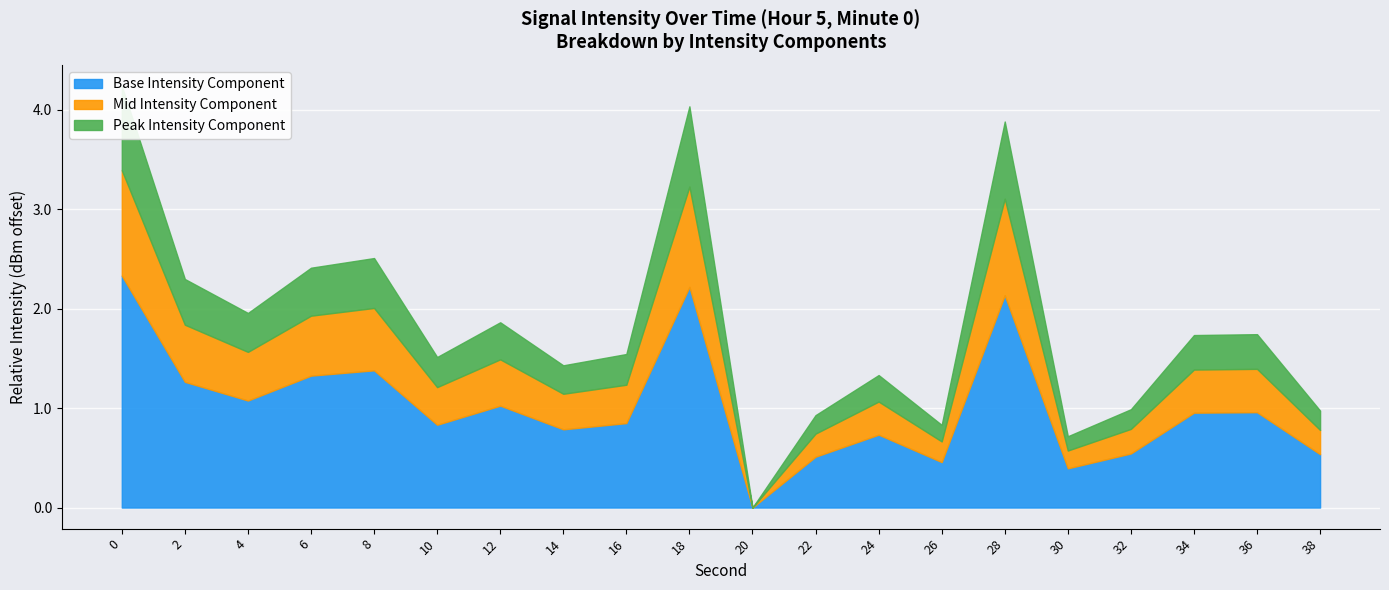

How many points are higher than both their immediate neighbors (excluding endpoints)?

6